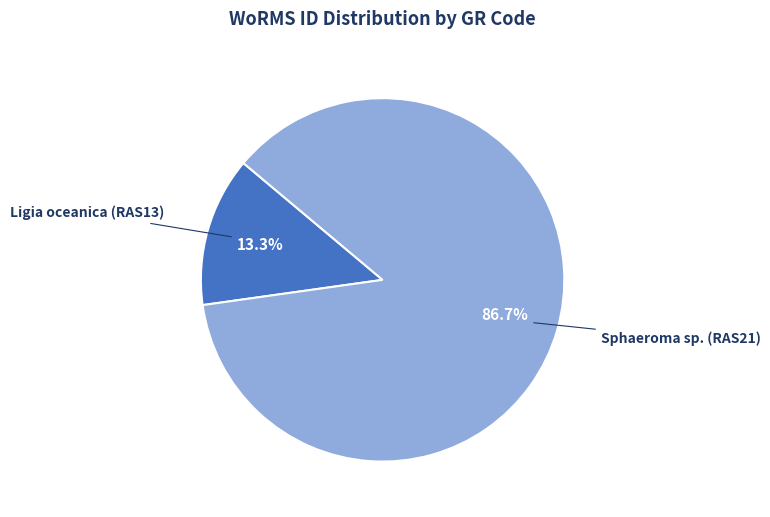

To the nearest percent, what is the combined percentage of Sphaeroma sp. (RAS21) and Ligia oceanica (RAS13)?

100%